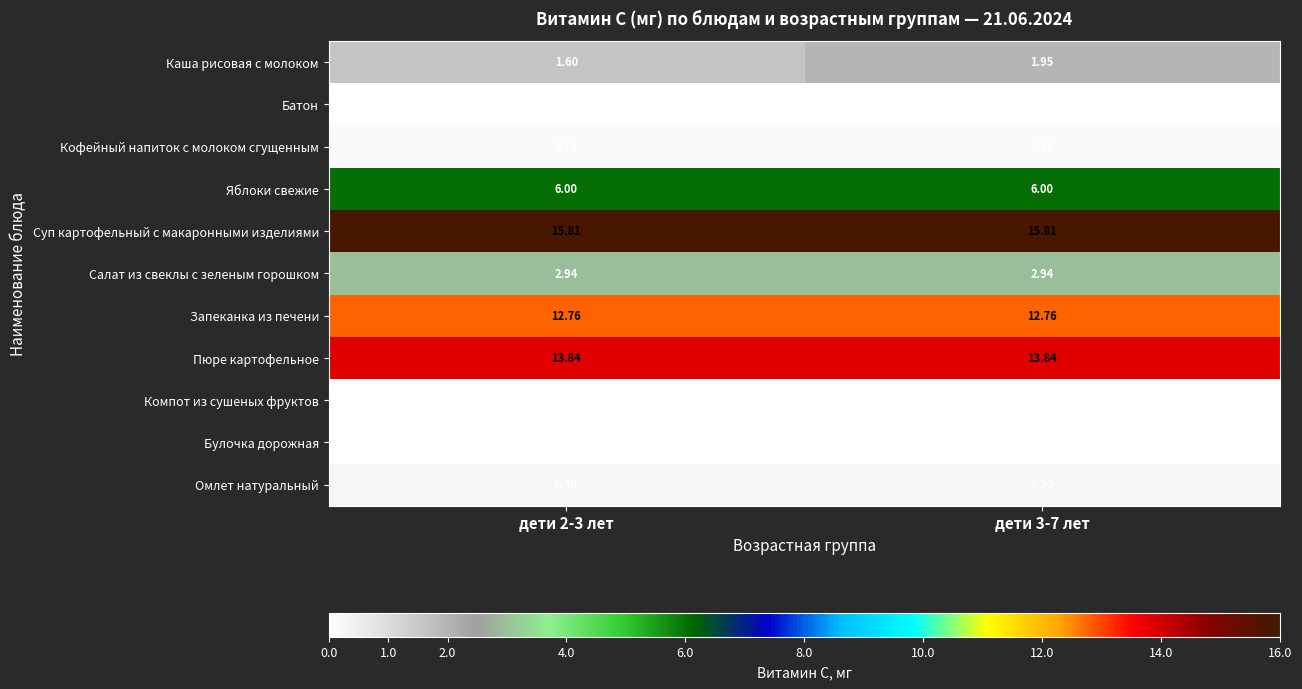

Which series has the largest total across all categories?

Суп картофельный с макаронными изделиями